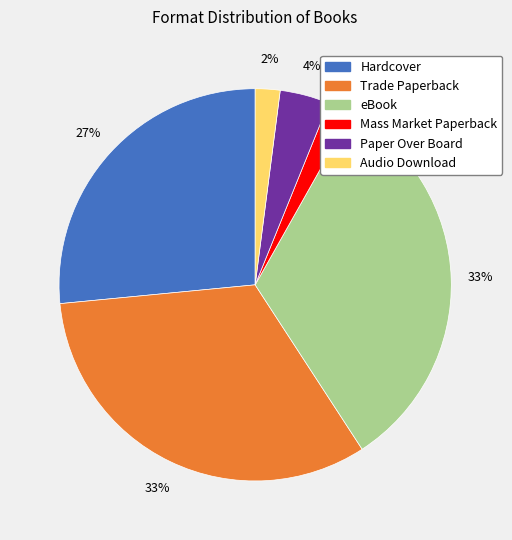

Do Mass Market Paperback and Audio Download together represent more than half of the pie?

No